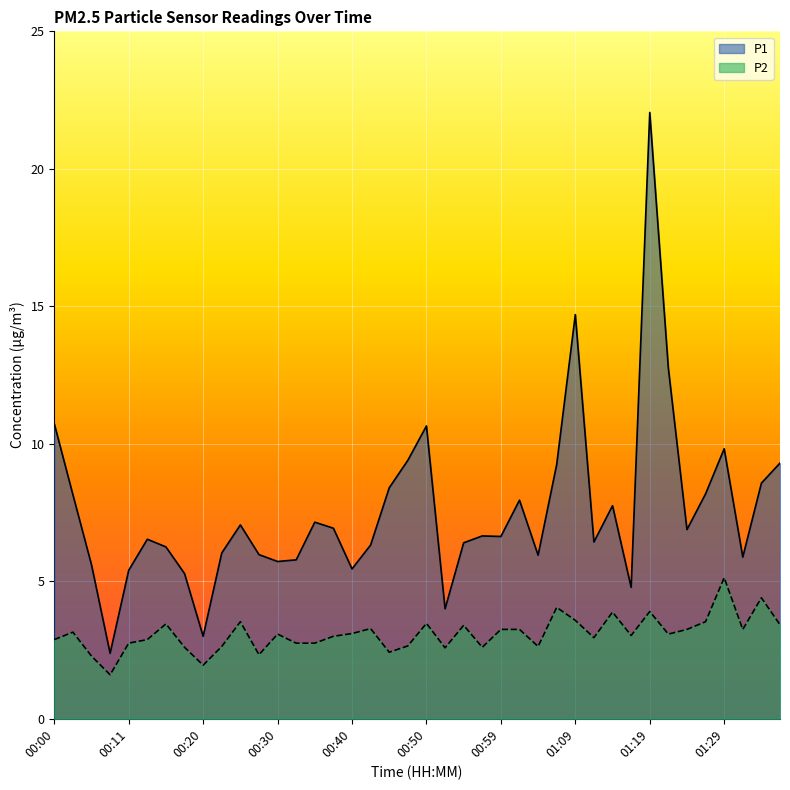

List the series in order of their overall mean, highest first.

P1, P2